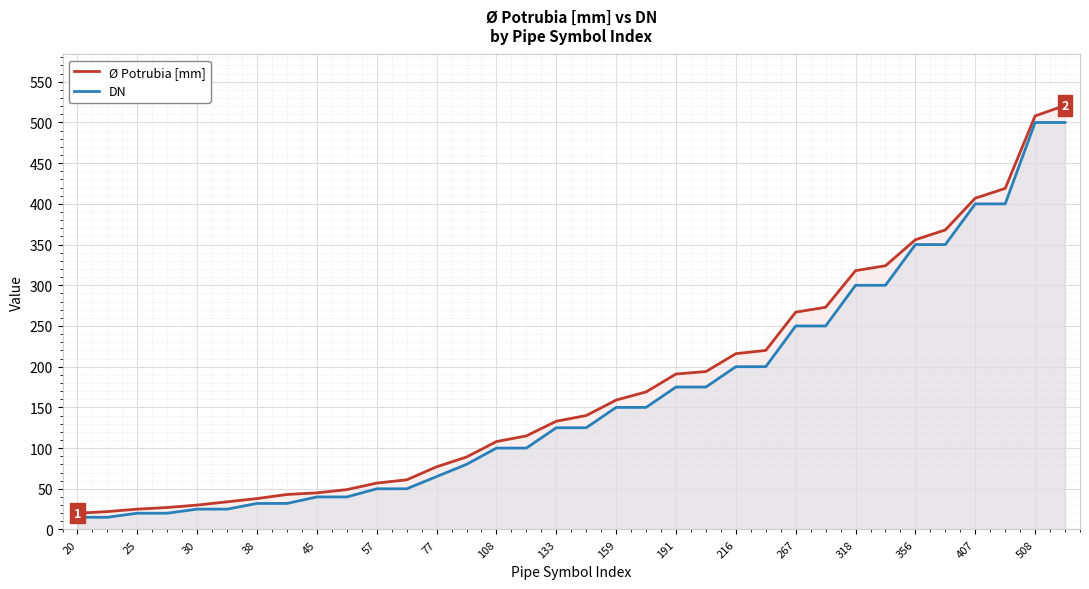

Count the number of categories in the chart.

34